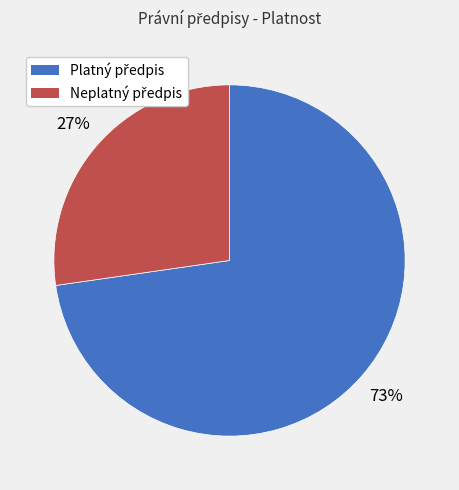

To the nearest percent, what is the average slice percentage?

50%